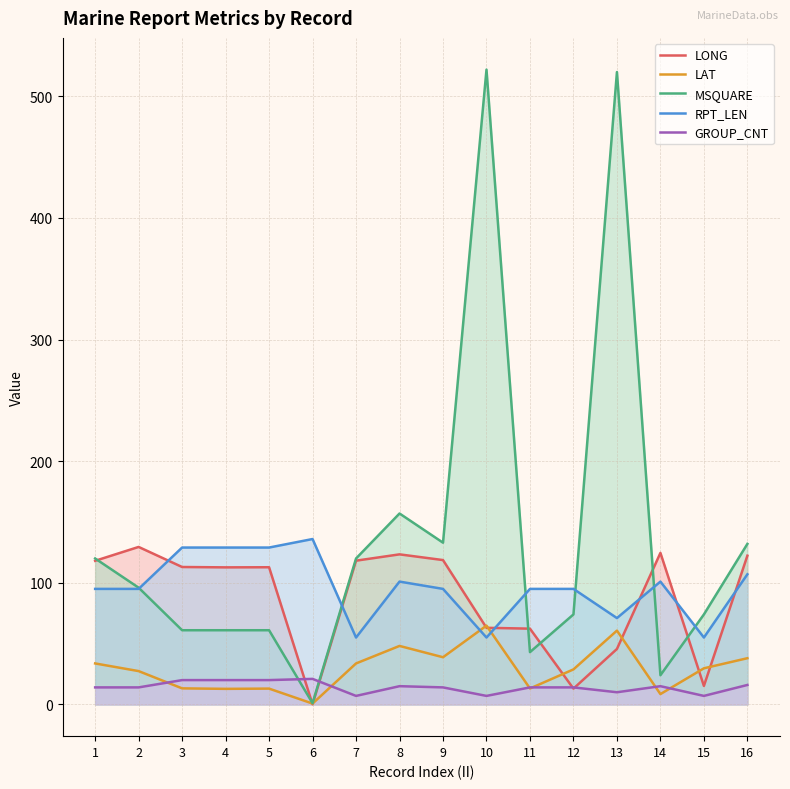

How many lines are shown in the chart?

5